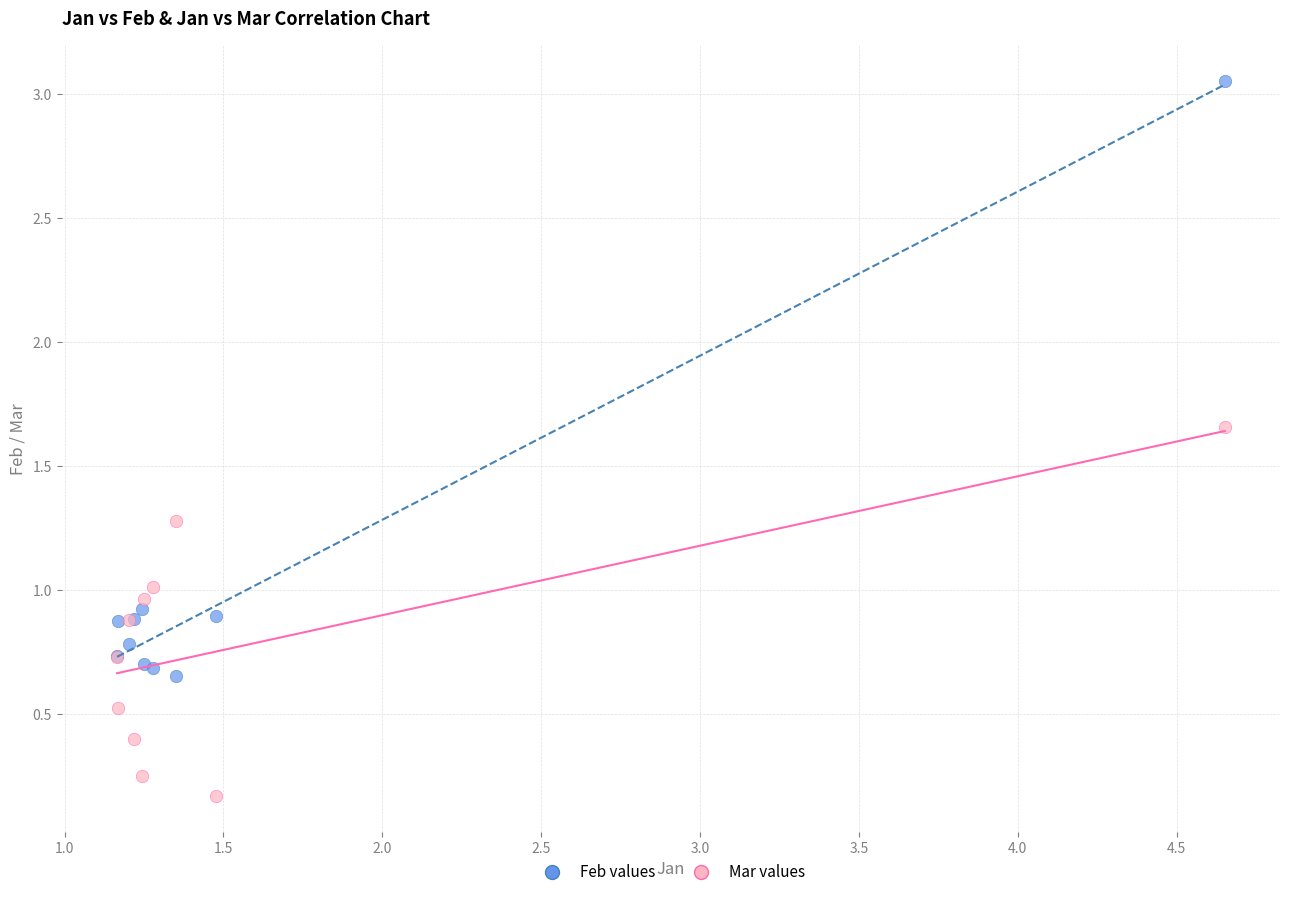

Which series reaches the maximum Y coordinate?

Feb values